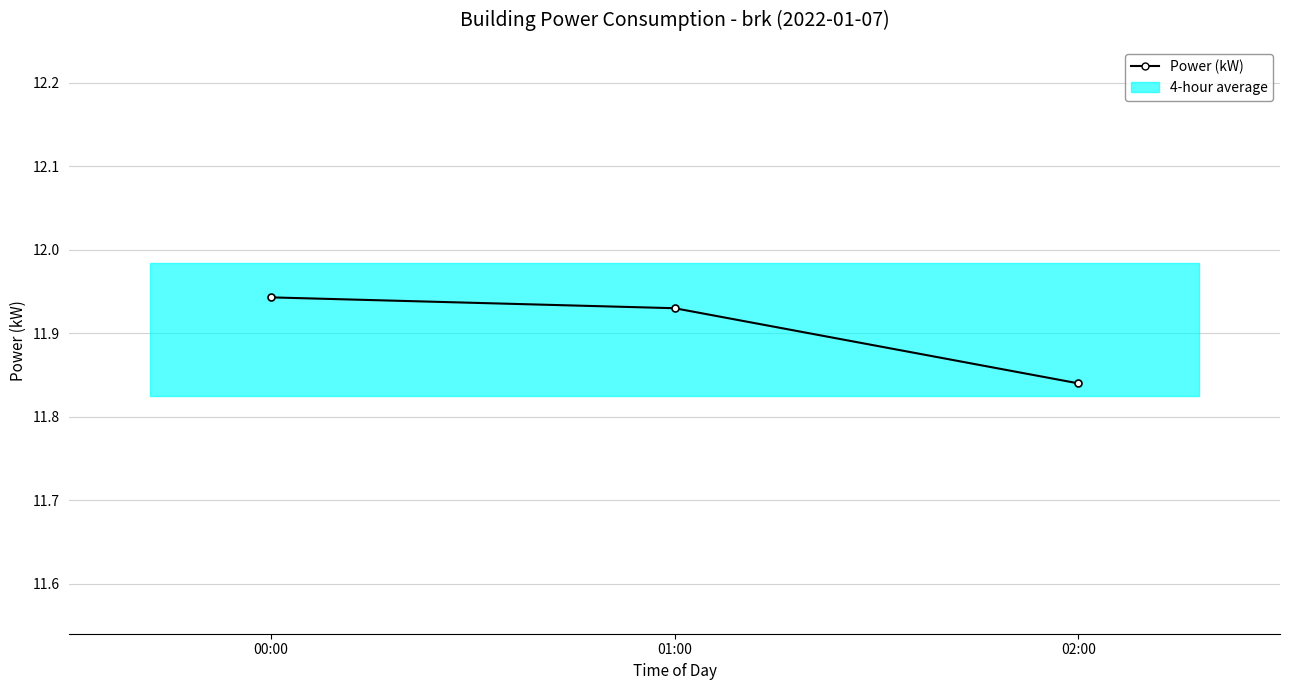

Reading right to left, extract all data points from this chart.

11.8	11.9	11.9